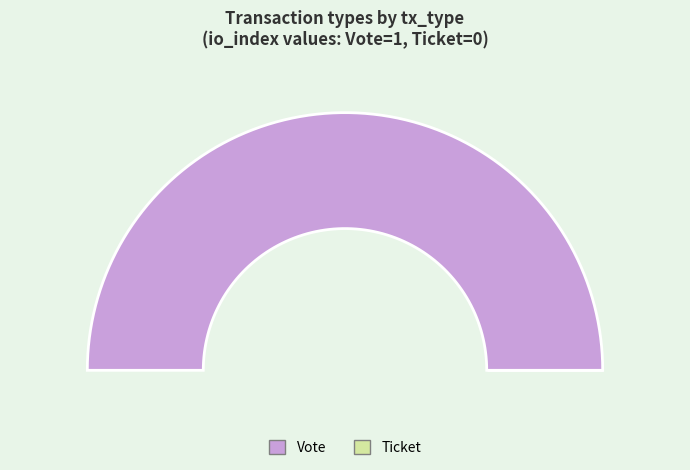

To the nearest percent, what is the combined percentage of Vote and Ticket?

100%